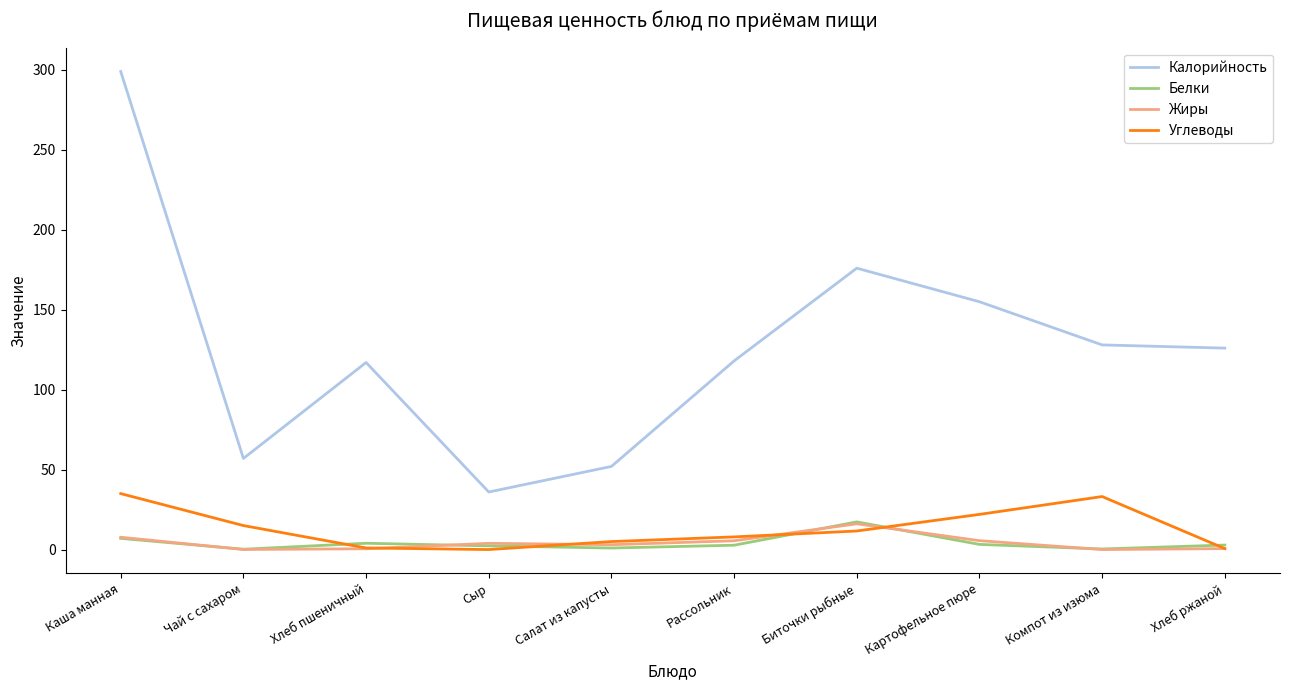

What position from the left is Биточки рыбные?

7